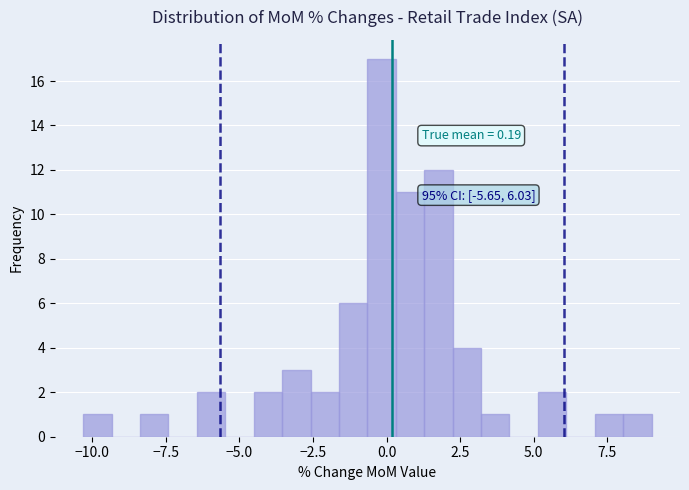

Read against the x-axis, roughly where is the centre of the tallest bar?

0.0